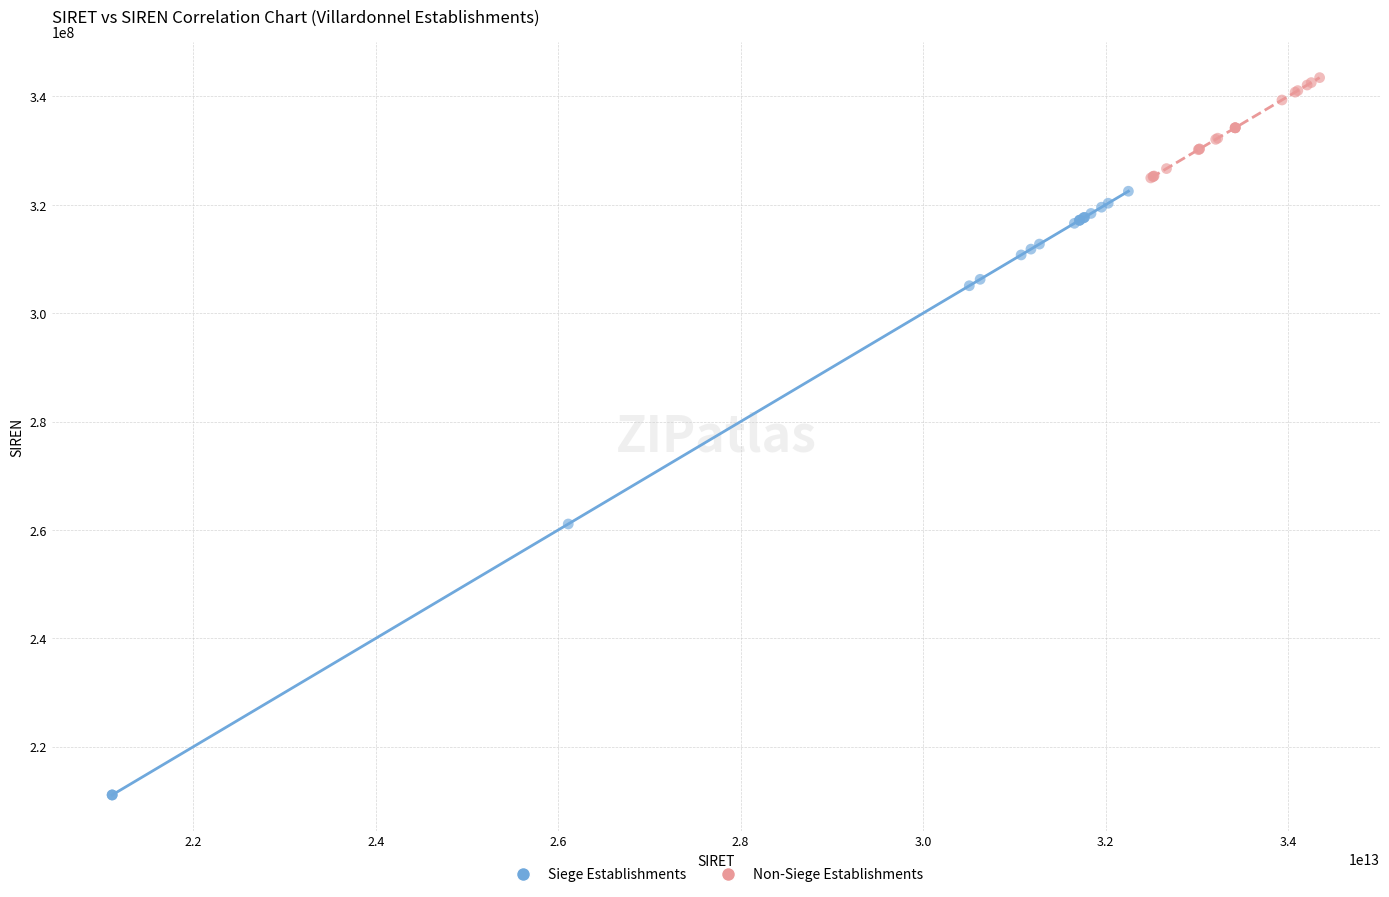

Which series reaches the maximum Y coordinate?

Non-Siege Establishments